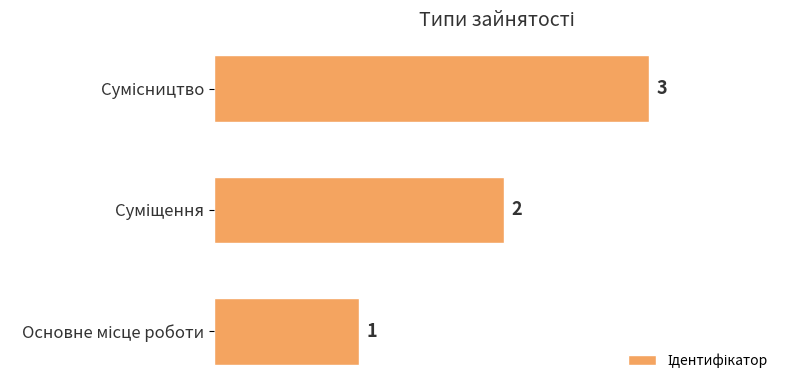

What is the maximum value shown in the chart?

3